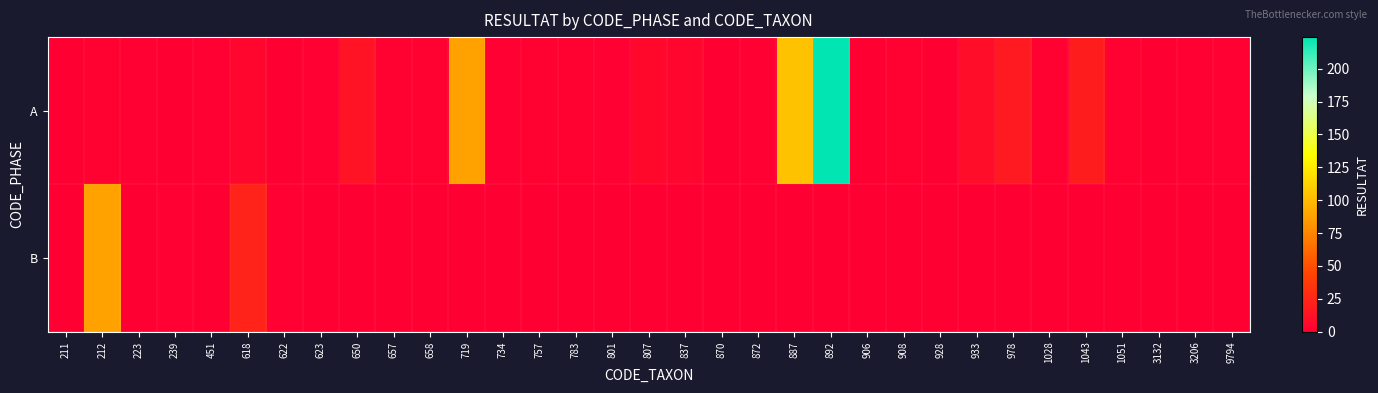

Reading right to left, what are all the values shown in this chart?

A: 9794=1	3206=1	3132=0	1051=2	1043=19	1028=2	978=17	933=9	928=0	908=2	906=0	892=224	887=104	872=1	870=0	837=4	807=6	801=1	783=2	757=2	734=1	719=88	658=2	657=2	650=13	623=1	622=0	618=4	451=1	239=0	223=1	212=2	211=0
B: 9794=0	3206=0	3132=0	1051=0	1043=0	1028=0	978=0	933=0	928=0	908=0	906=0	892=0	887=0	872=0	870=0	837=0	807=0	801=0	783=0	757=0	734=0	719=0	658=0	657=0	650=0	623=0	622=1	618=23	451=0	239=1	223=0	212=88	211=0